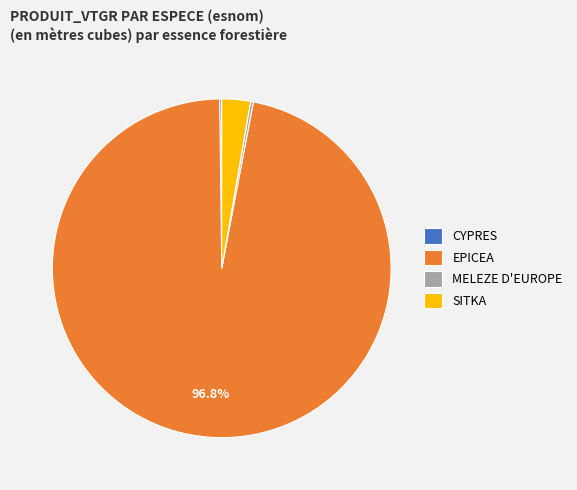

Between SITKA and EPICEA, which is larger?

EPICEA